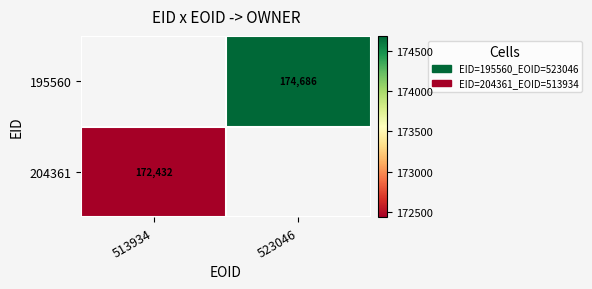

True or false: 204361 has a value of 172432 at 513934.

True